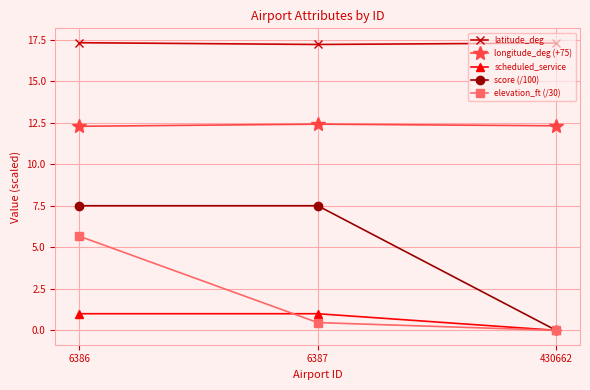

What are all the series names shown in the legend?

latitude_deg, longitude_deg (+75), scheduled_service, score (/100), elevation_ft (/30)